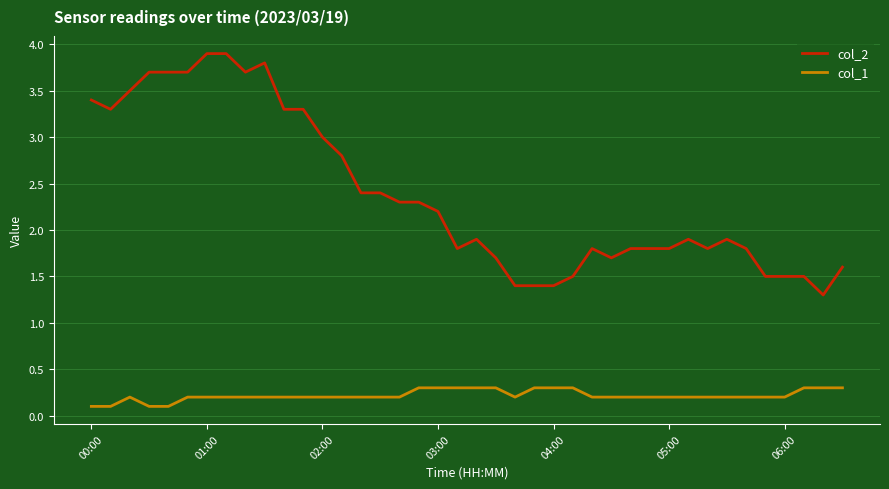

True or false: col_2 and col_1 intersect in this chart.

False